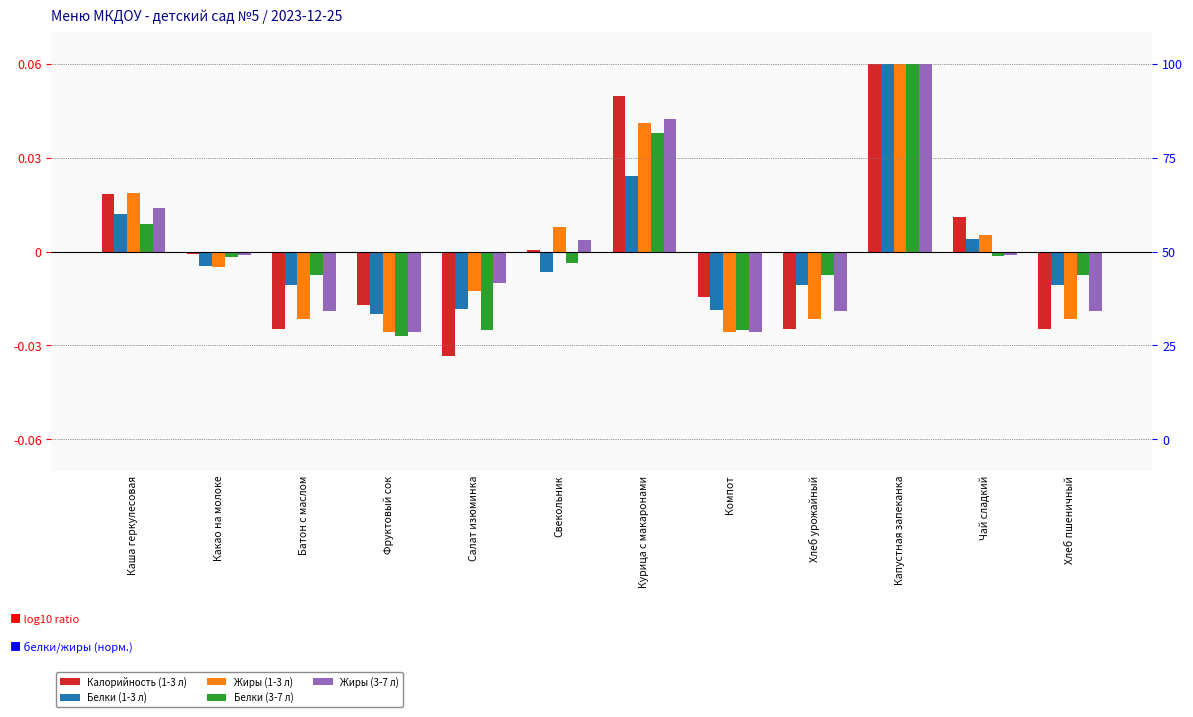

Which series changed the most between Свекольник and Чай сладкий?

Калорийность (1-3 л)